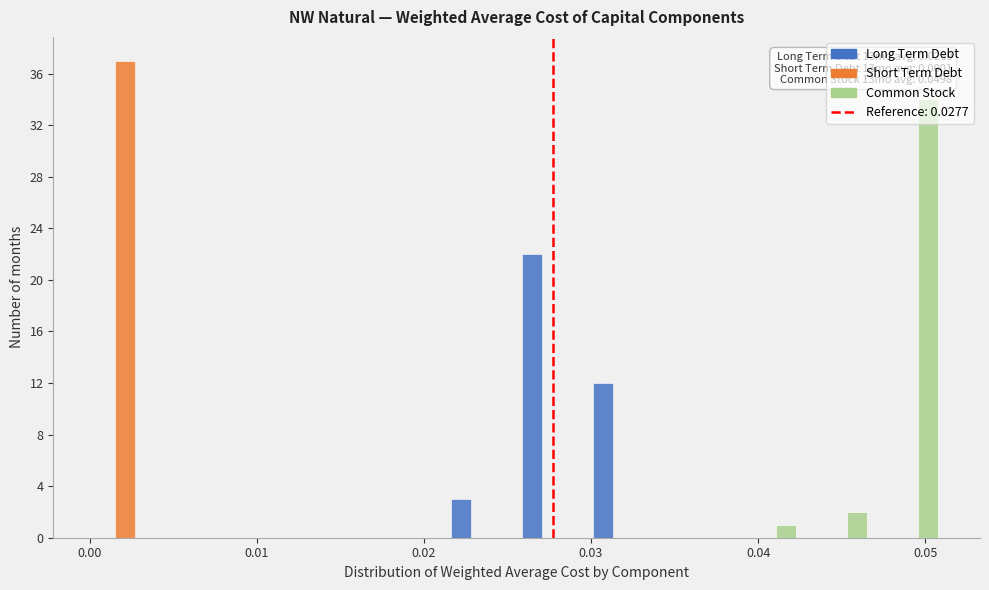

In the Short Term Debt series, which range on the x-axis has the tallest bar?

0.000 to 0.004